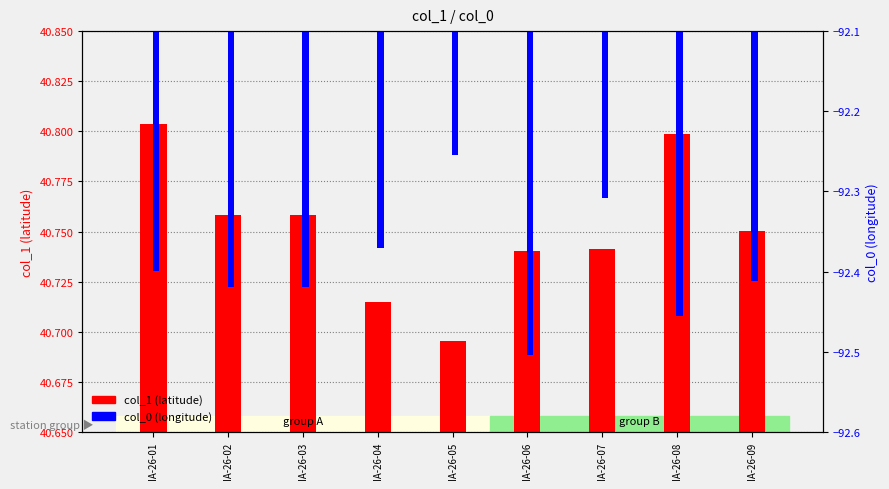

What are all the series names shown in the legend?

col_1 (latitude), col_0 (longitude)